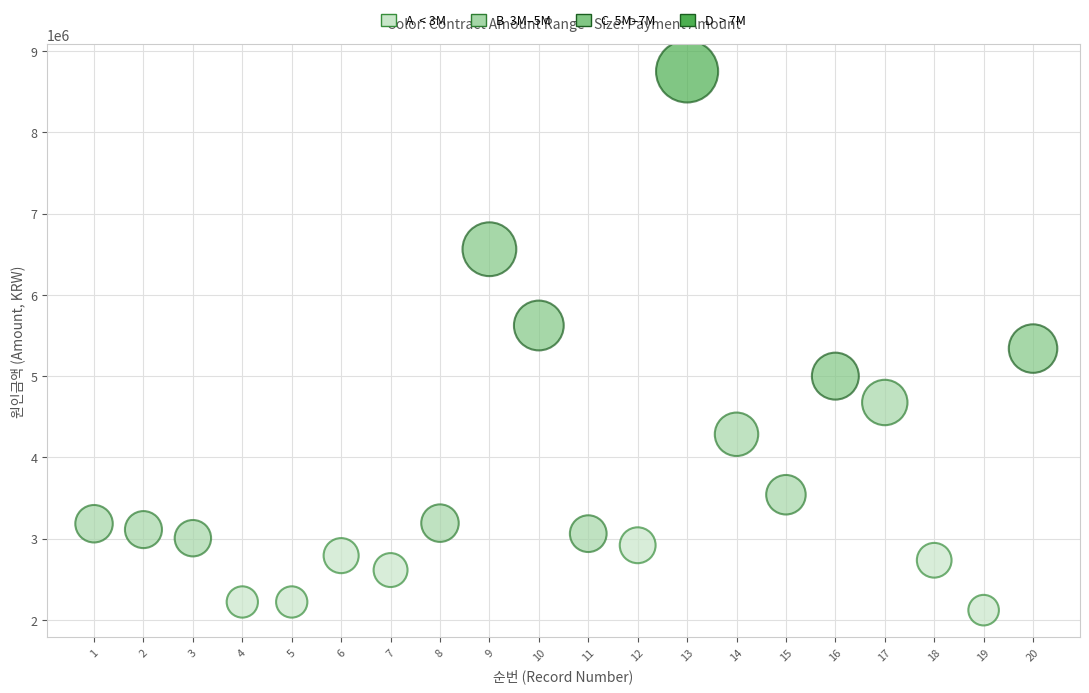

What Y value in the scatter plot is closest to 5435115?

5339190